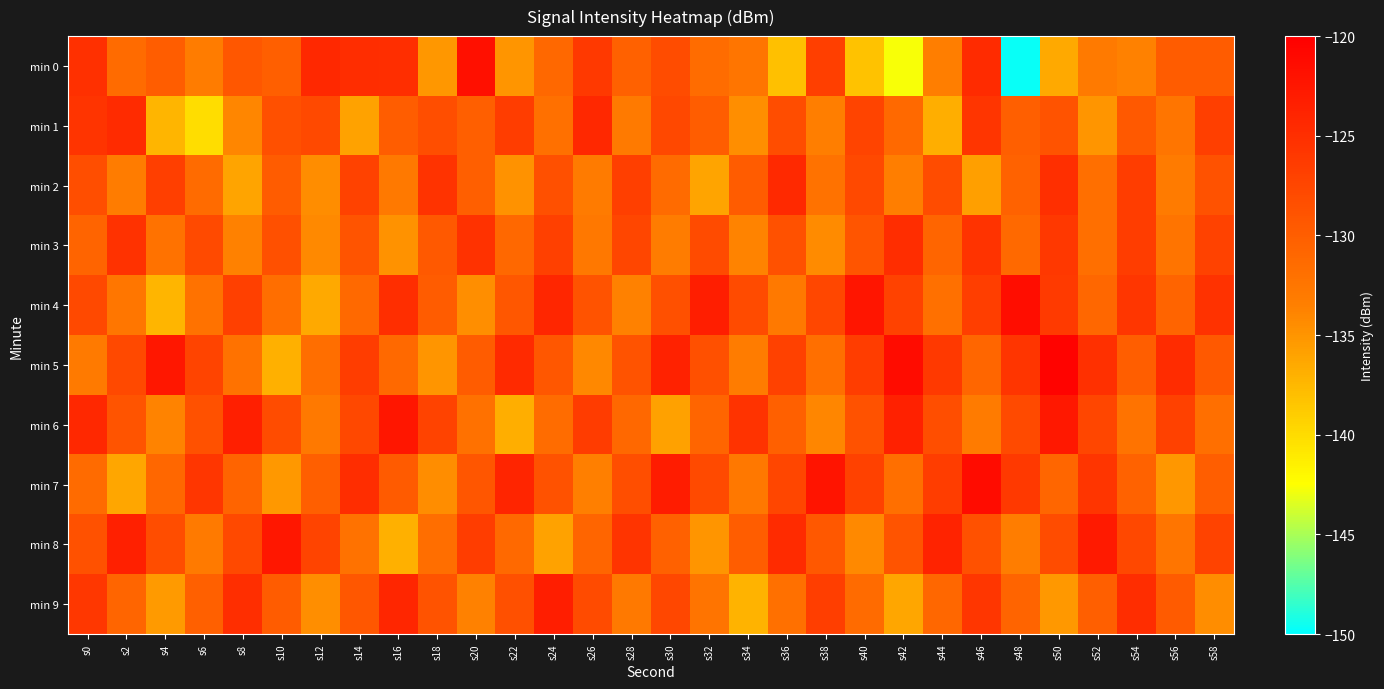

At which category does the chart reach its minimum across all series?

s48